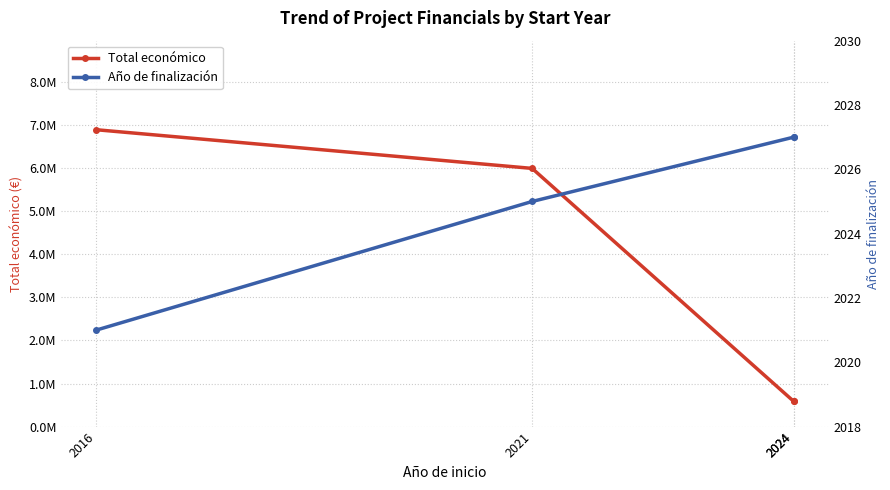

What is the maximum value shown in the chart?

6891265